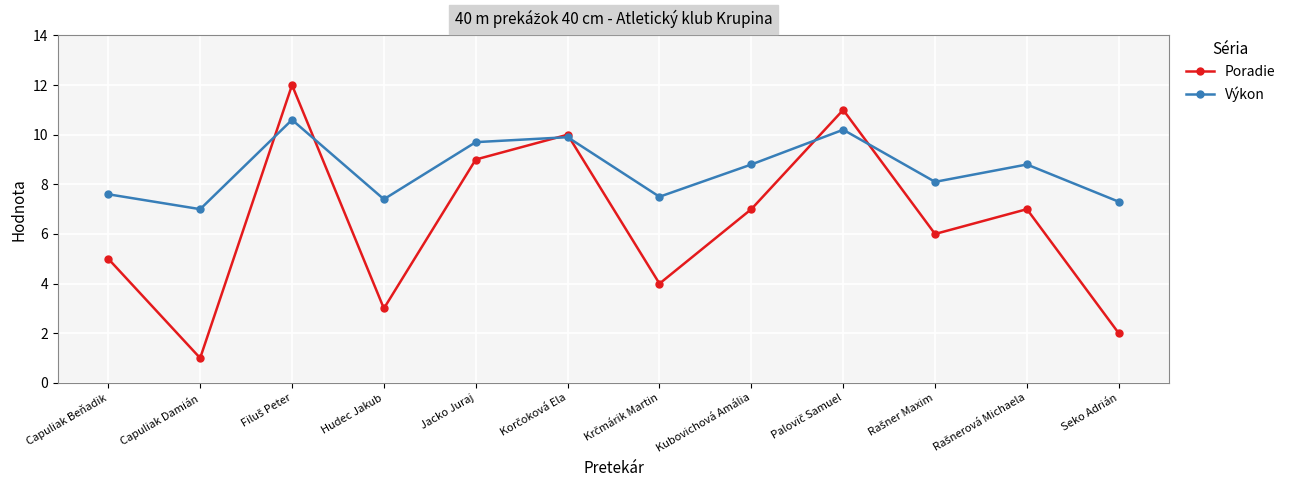

True or false: Poradie and Výkon intersect in this chart.

True